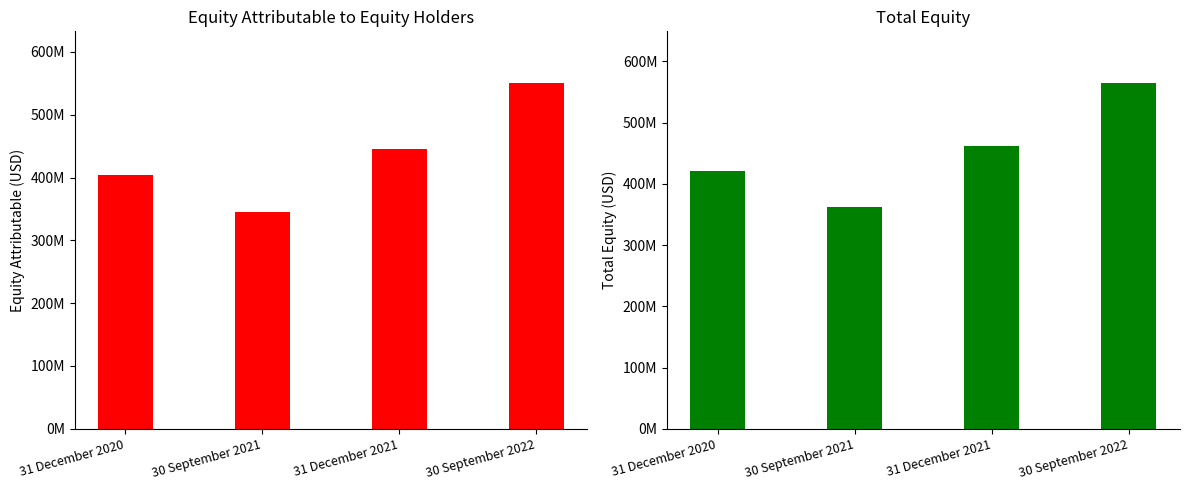

At 31 December 2020, list the series in order from smallest to largest.

Equity attributable to equity holders (USD), Total equity (USD)